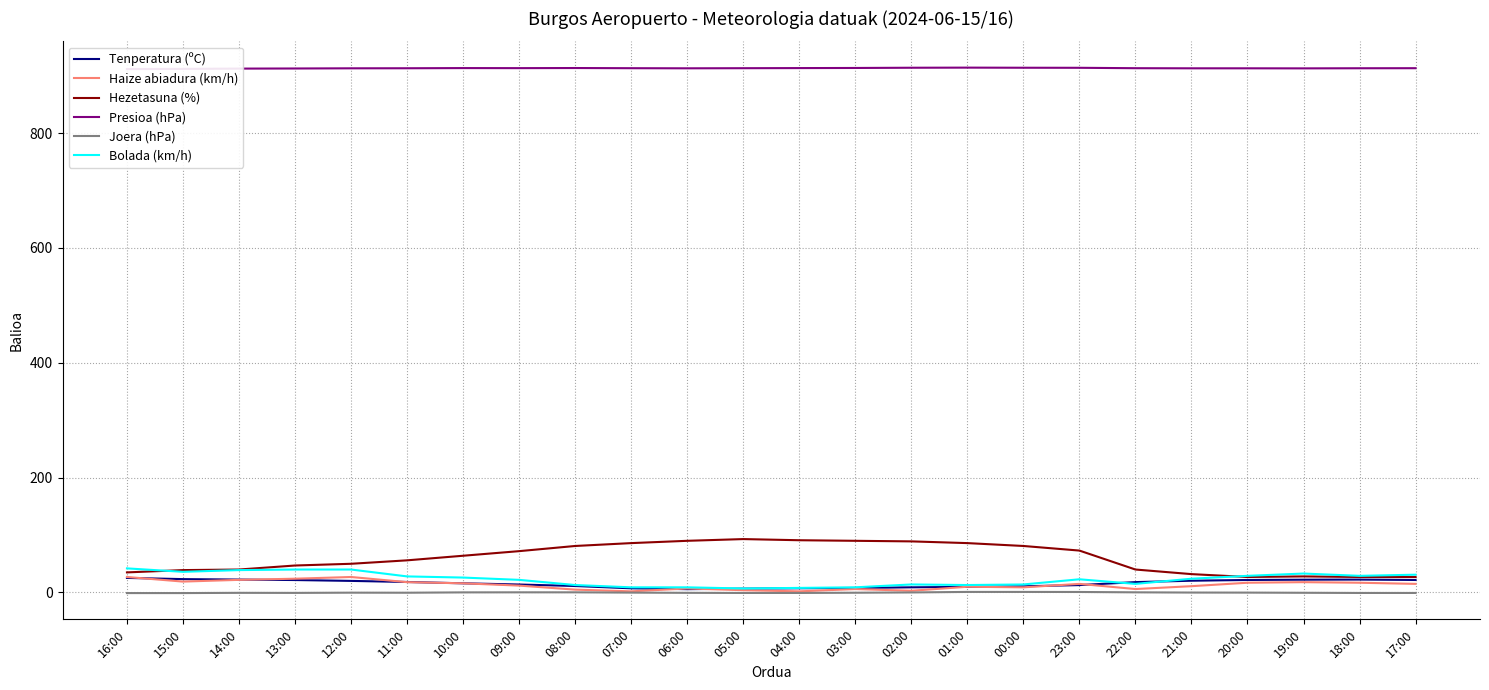

What is the spread (max minus min) of values at 07:00?

913.1